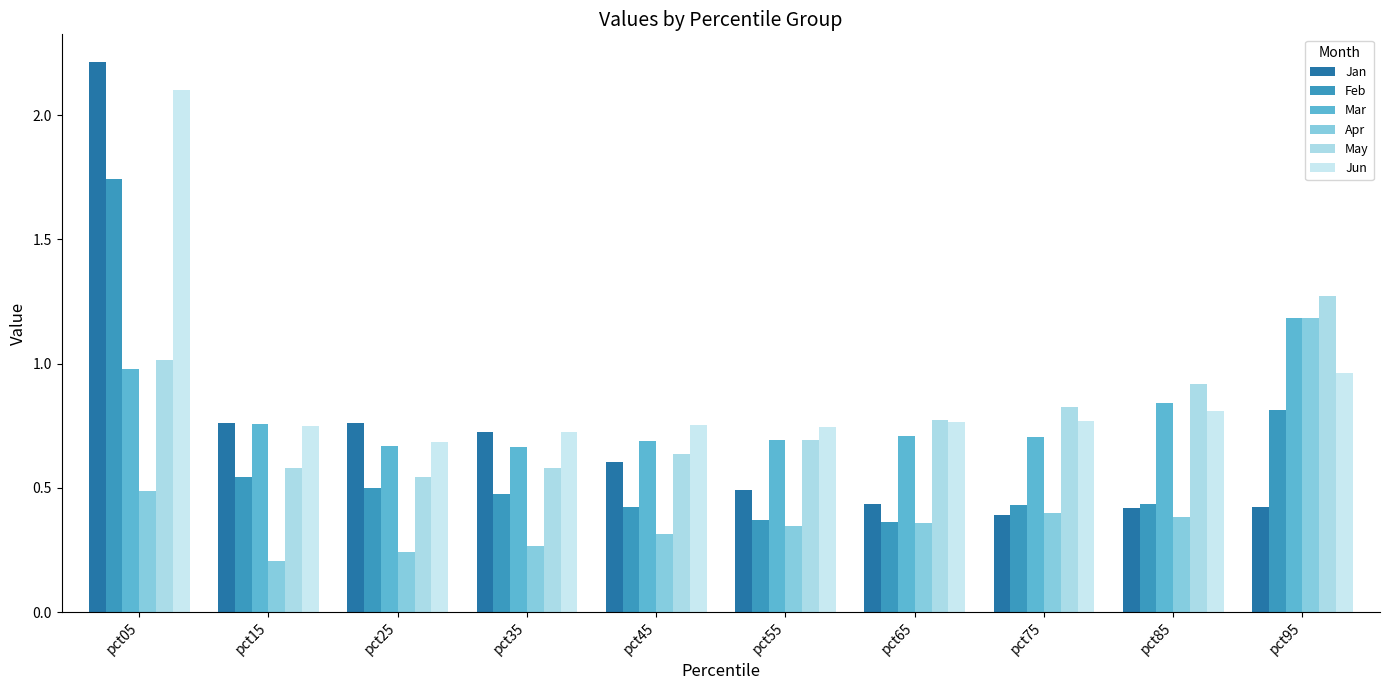

Reading left to right, list all the values displayed in this chart.

Jan: pct05=2.2	pct15=0.8	pct25=0.8	pct35=0.7	pct45=0.6	pct55=0.5	pct65=0.4	pct75=0.4	pct85=0.4	pct95=0.4
Feb: pct05=1.7	pct15=0.5	pct25=0.5	pct35=0.5	pct45=0.4	pct55=0.4	pct65=0.4	pct75=0.4	pct85=0.4	pct95=0.8
Mar: pct05=1.0	pct15=0.8	pct25=0.7	pct35=0.7	pct45=0.7	pct55=0.7	pct65=0.7	pct75=0.7	pct85=0.8	pct95=1.2
Apr: pct05=0.5	pct15=0.2	pct25=0.2	pct35=0.3	pct45=0.3	pct55=0.3	pct65=0.4	pct75=0.4	pct85=0.4	pct95=1.2
May: pct05=1.0	pct15=0.6	pct25=0.5	pct35=0.6	pct45=0.6	pct55=0.7	pct65=0.8	pct75=0.8	pct85=0.9	pct95=1.3
Jun: pct05=2.1	pct15=0.7	pct25=0.7	pct35=0.7	pct45=0.8	pct55=0.7	pct65=0.8	pct75=0.8	pct85=0.8	pct95=1.0